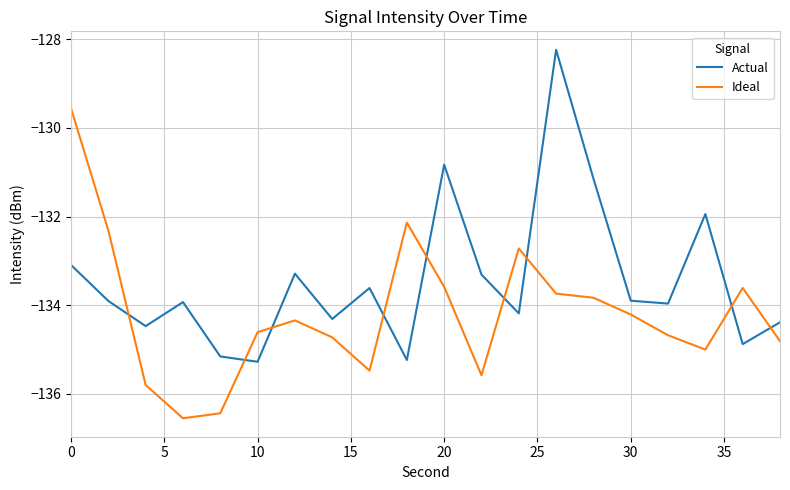

What is the difference between the maximum and minimum values in the Actual series?

7.0